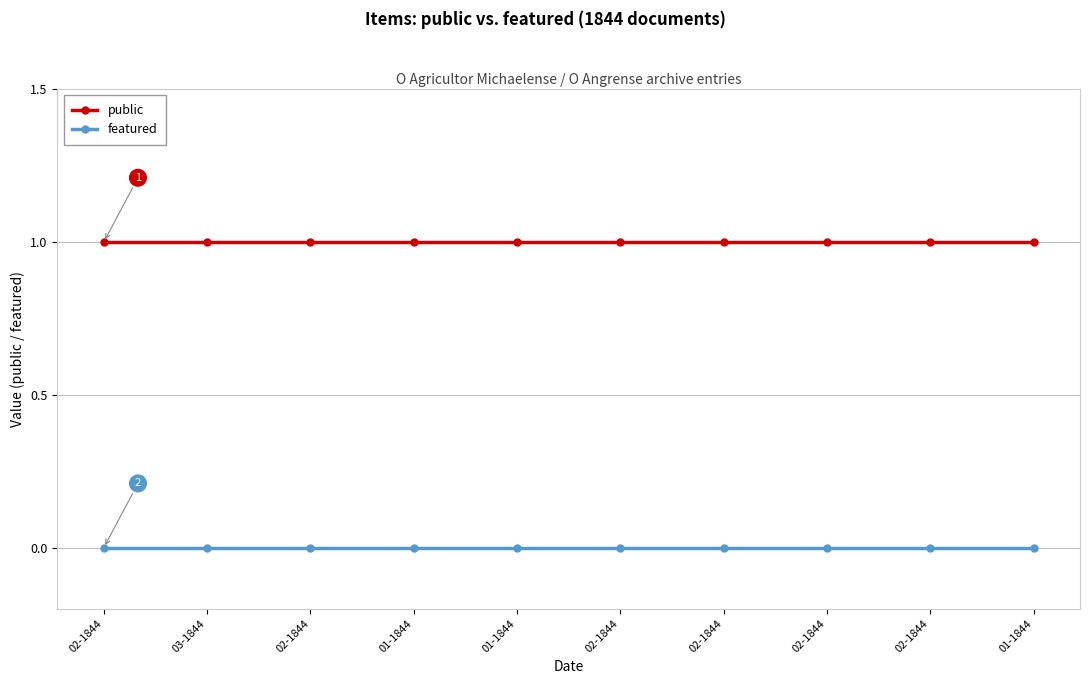

Is the value of public at 02-1844 greater than the value of featured at 01-1844?

Yes